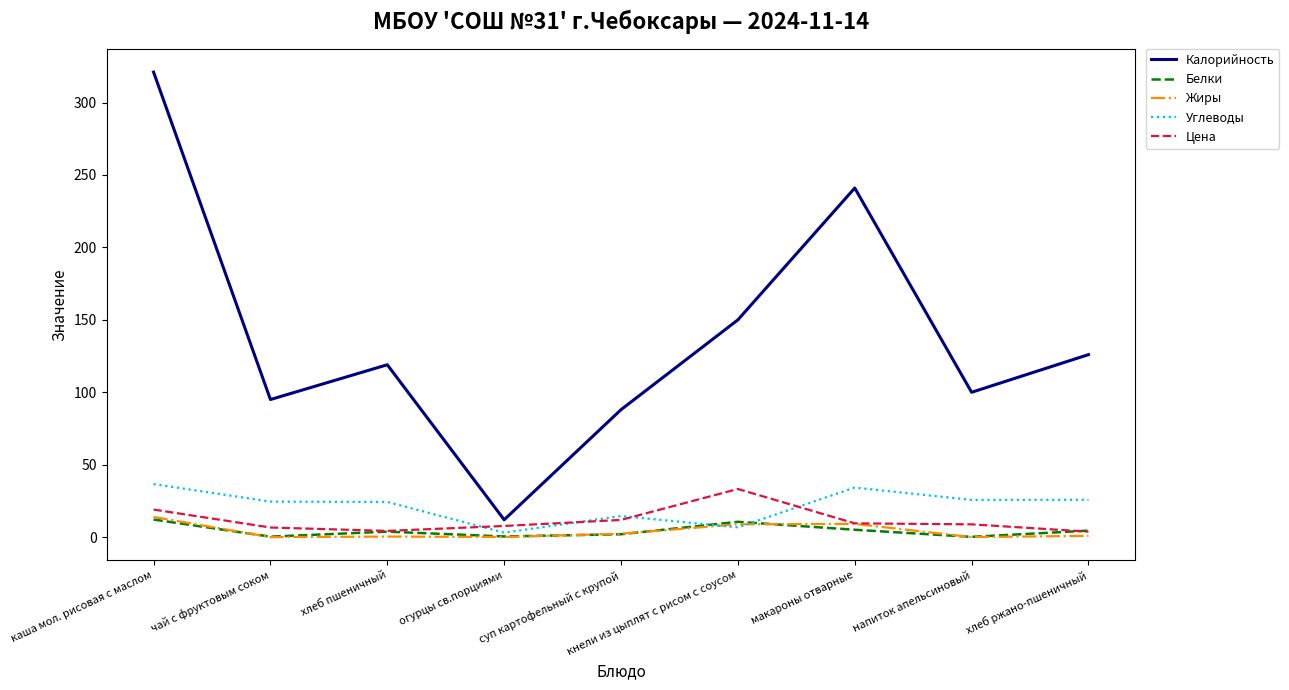

What is the difference between the Калорийность values at хлеб пшеничный and суп картофельный с крупой?

31.0